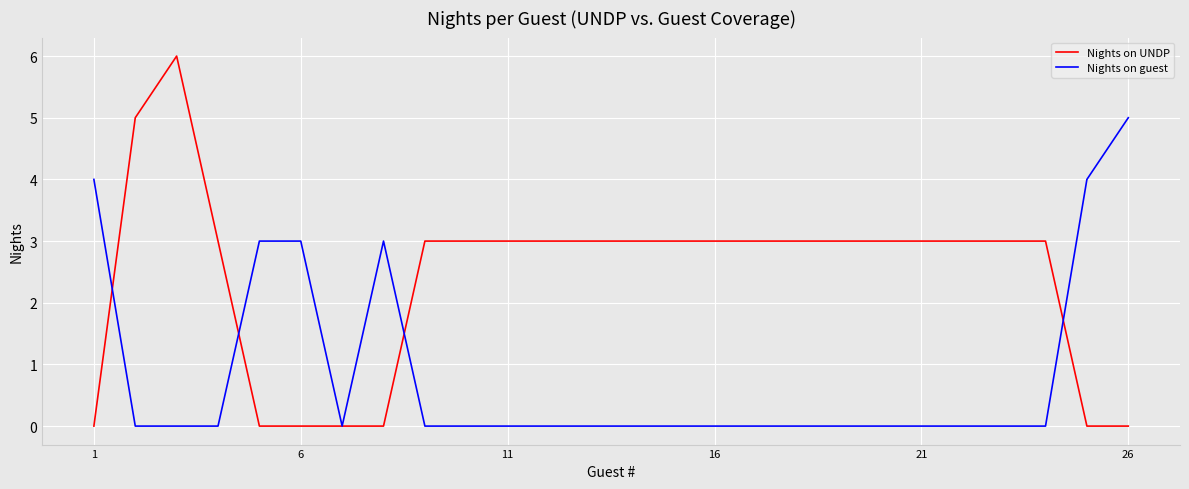

Which series has the largest total across all categories?

Nights on UNDP